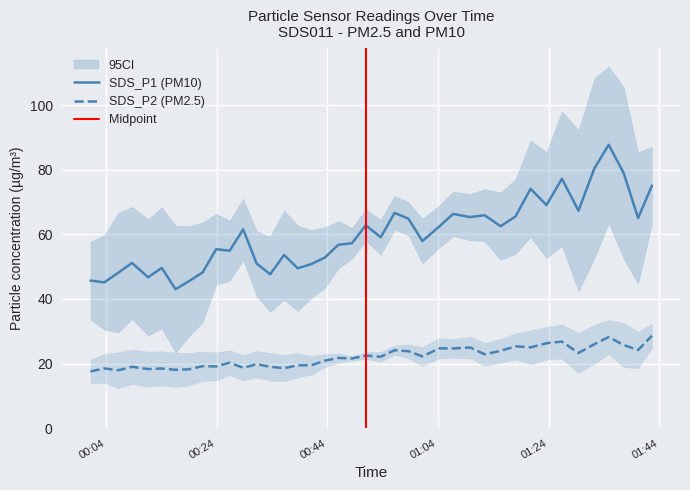

True or false: SDS_P2 (PM2.5) and SDS_P1 (PM10) cross at least once.

False